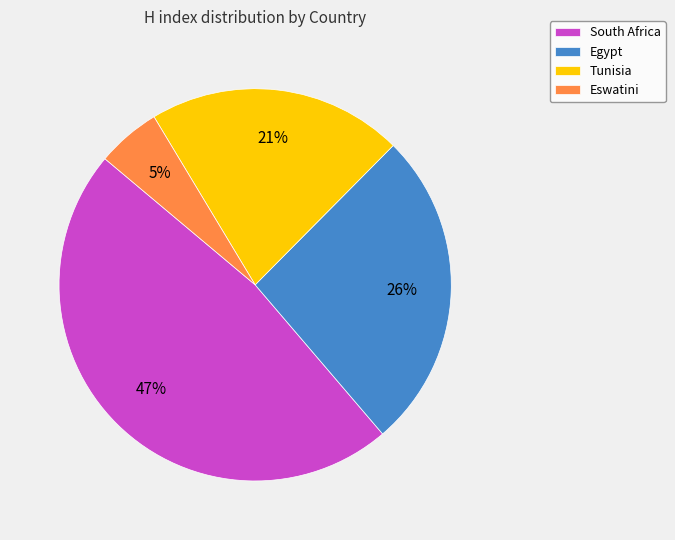

Rank the categories by value from highest to lowest.

South Africa, Egypt, Tunisia, Eswatini